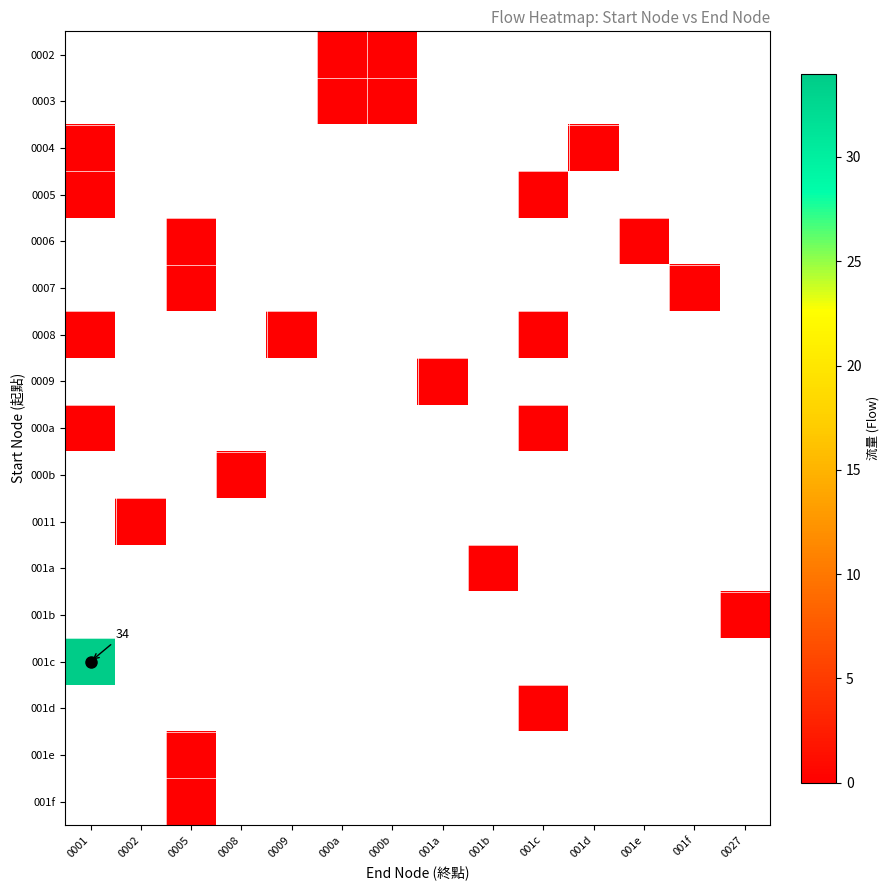

Which label corresponds to the smallest value in the chart?

000a